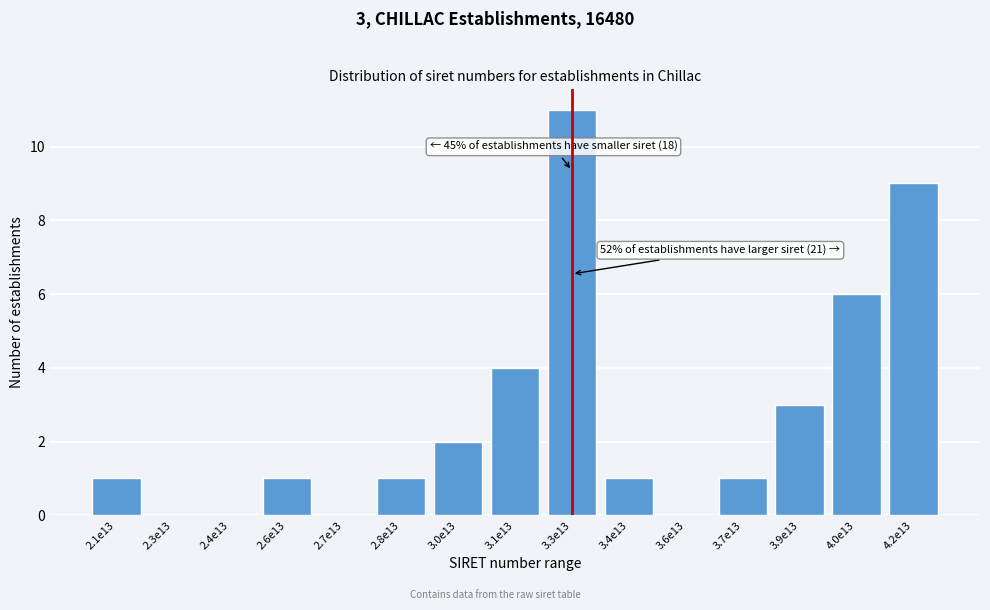

Reading left to right, list all the values displayed in this chart.

2.1e13=1	2.3e13=0	2.4e13=0	2.6e13=1	2.7e13=0	2.8e13=1	3.0e13=2	3.1e13=4	3.3e13=11	3.4e13=1	3.6e13=0	3.7e13=1	3.9e13=3	4.0e13=6	4.2e13=9